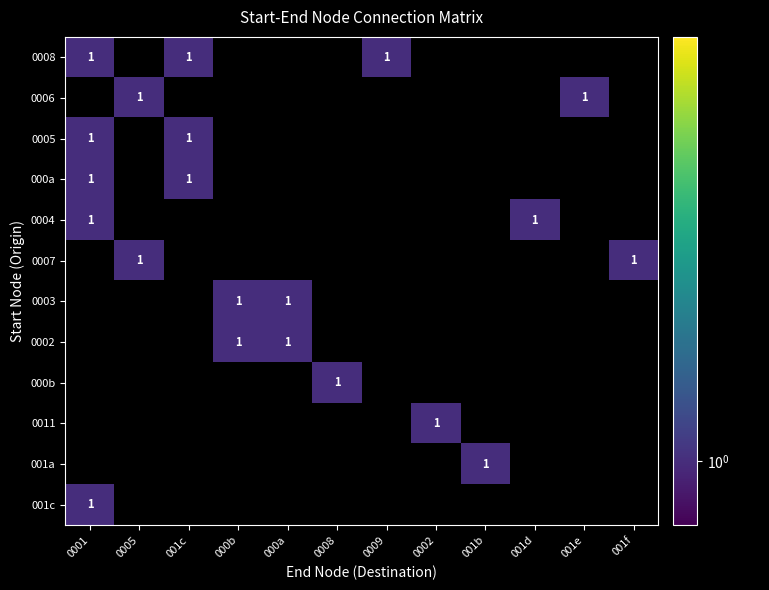

Count the number of data series in this chart.

12